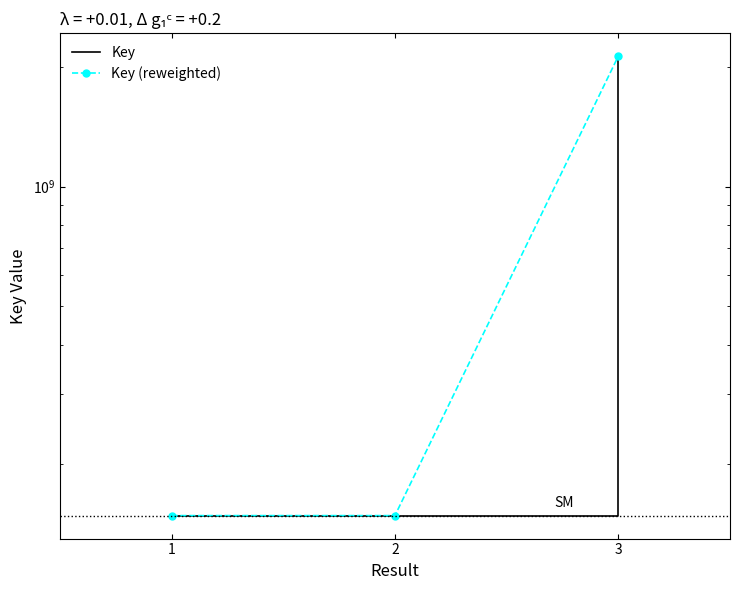

What is the average value of the Key series?

808990435